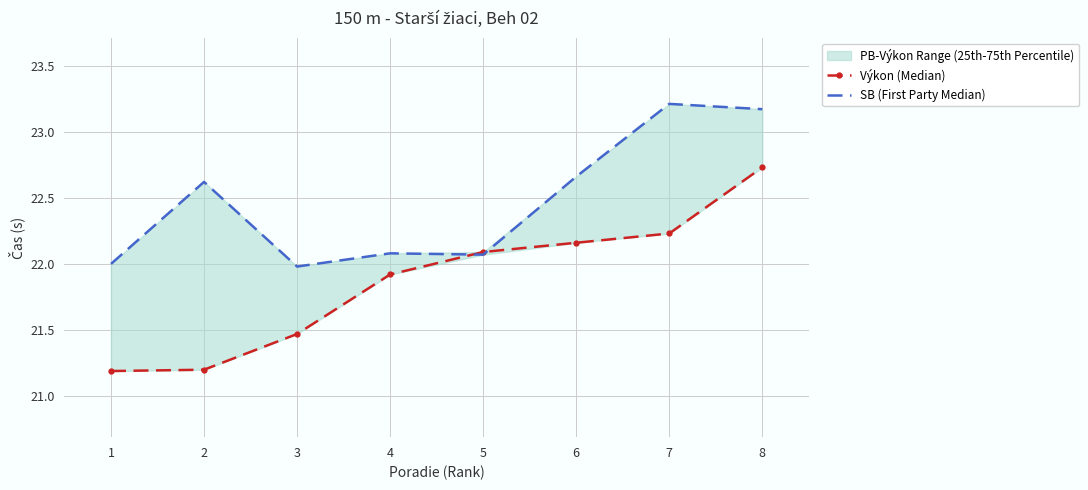

At 2, list the series in order from smallest to largest.

Výkon (Median), SB (First Party Median)